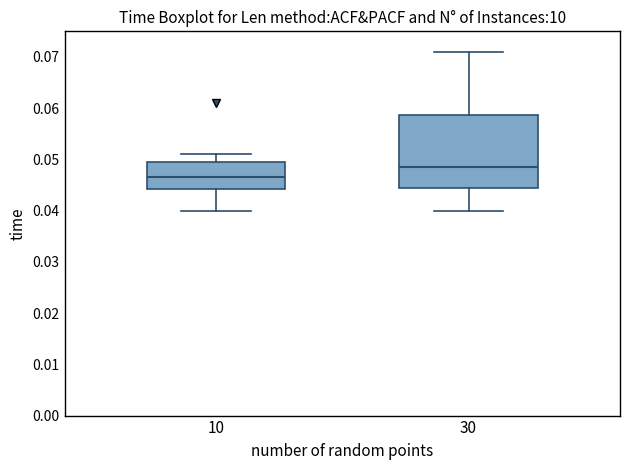

Where is the upper edge of the box at x = 10 on the y-axis? The values are not printed on the chart, so give them approximately, as read against the axis.

0.050